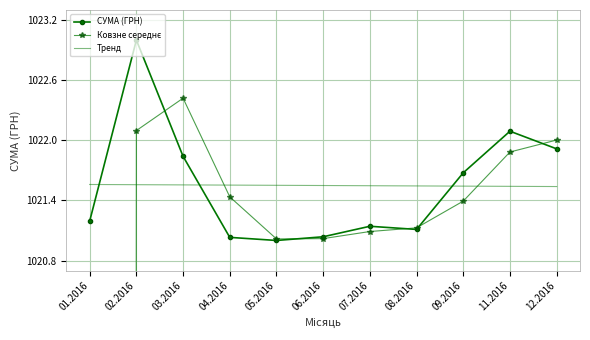

The value of Ковзне середнє at 09.2016 is 1021.4. True or false?

True